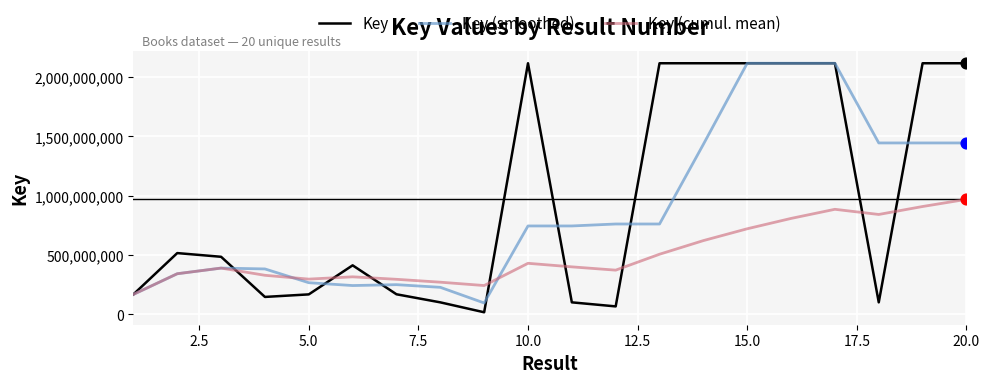

Rank the series by their average value, from lowest to highest.

Key (cumul. mean), Key (smoothed), Key